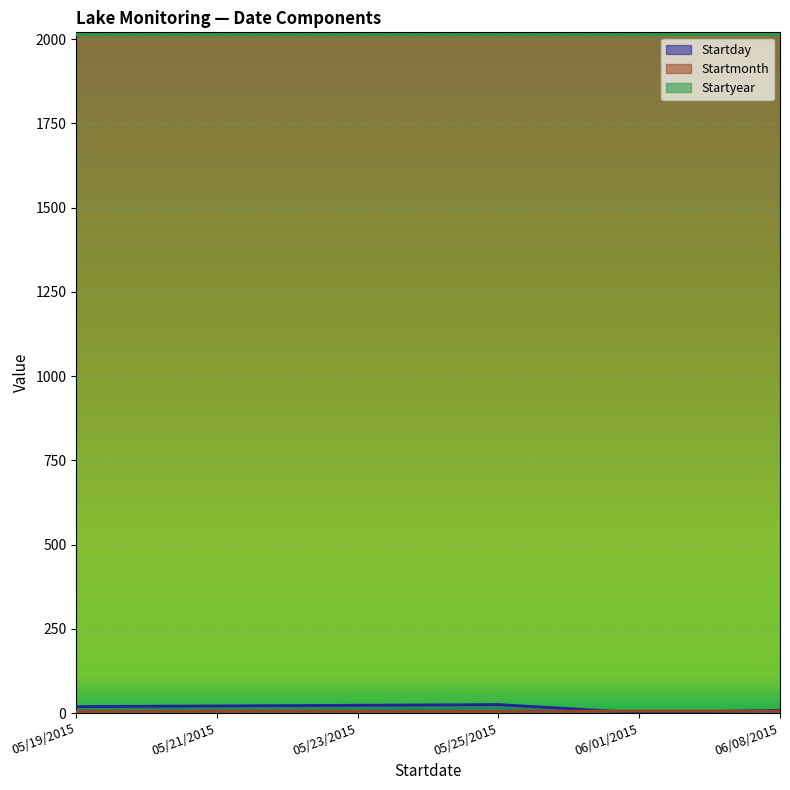

True or false: Startday and Startyear cross at least once.

False